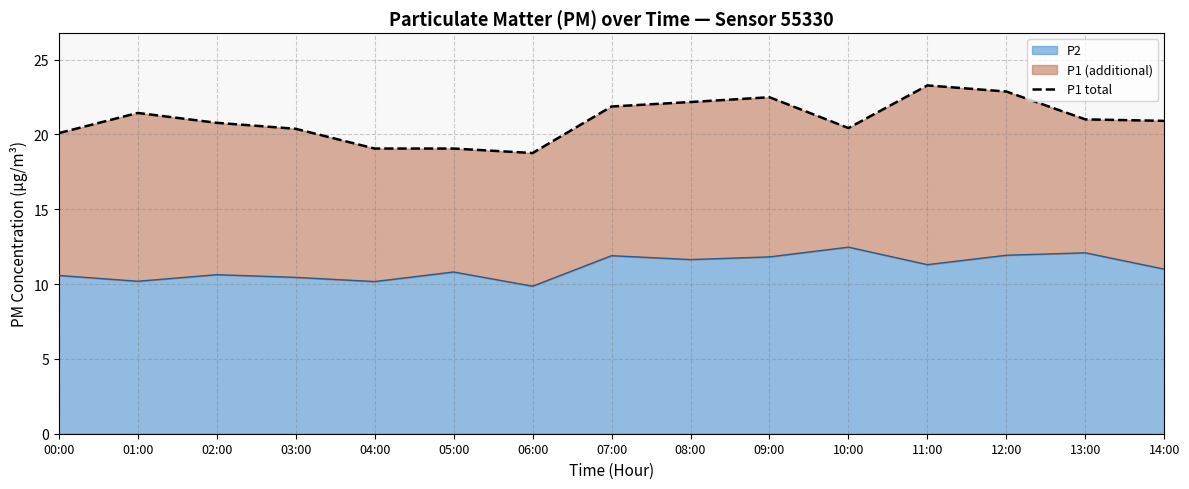

Rank the categories by value from highest to lowest.

11:00, 12:00, 09:00, 08:00, 07:00, 01:00, 13:00, 14:00, 02:00, 10:00, 03:00, 00:00, 04:00, 05:00, 06:00